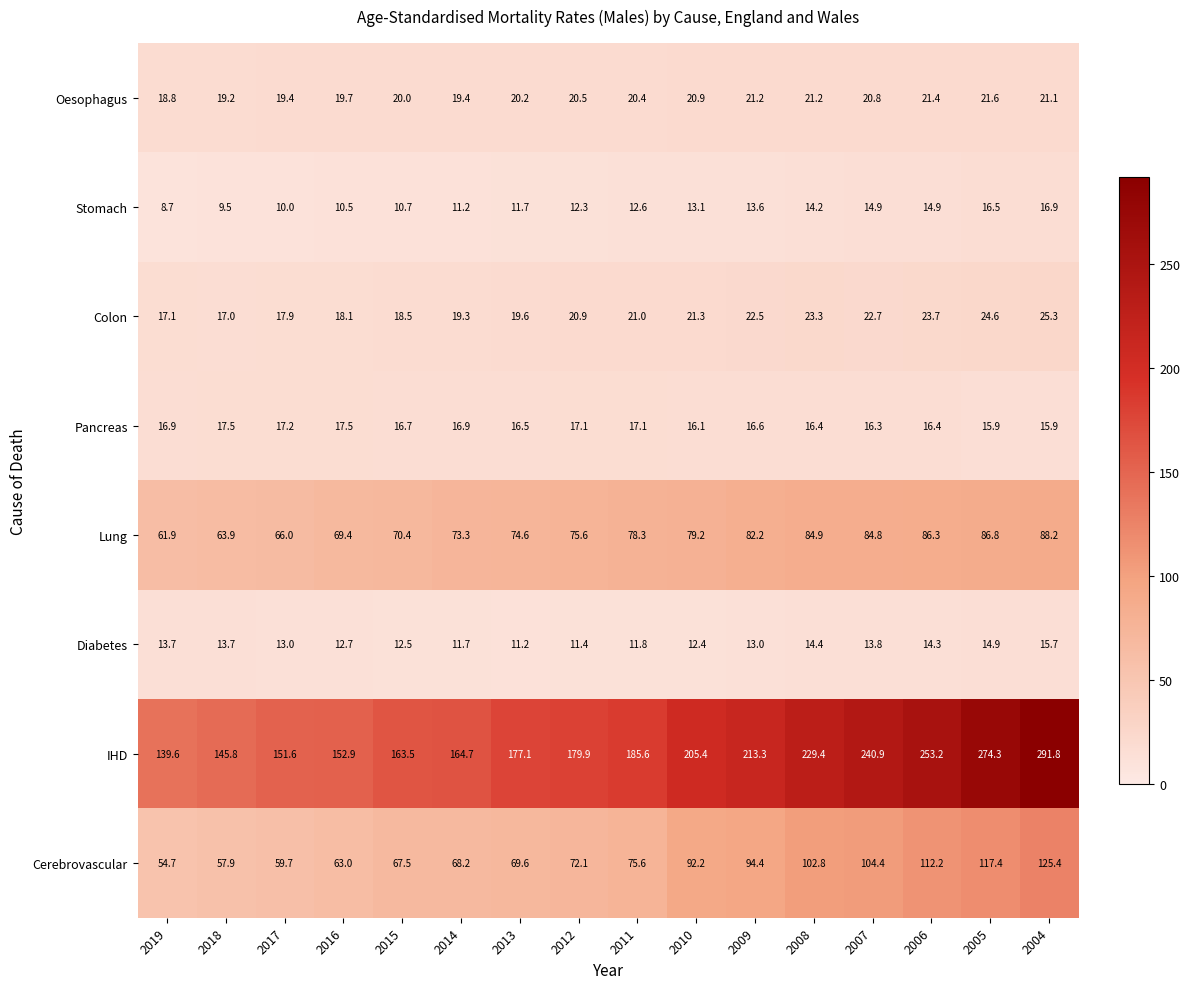

What is the difference between the second highest and minimum values in the Pancreas series?

1.6